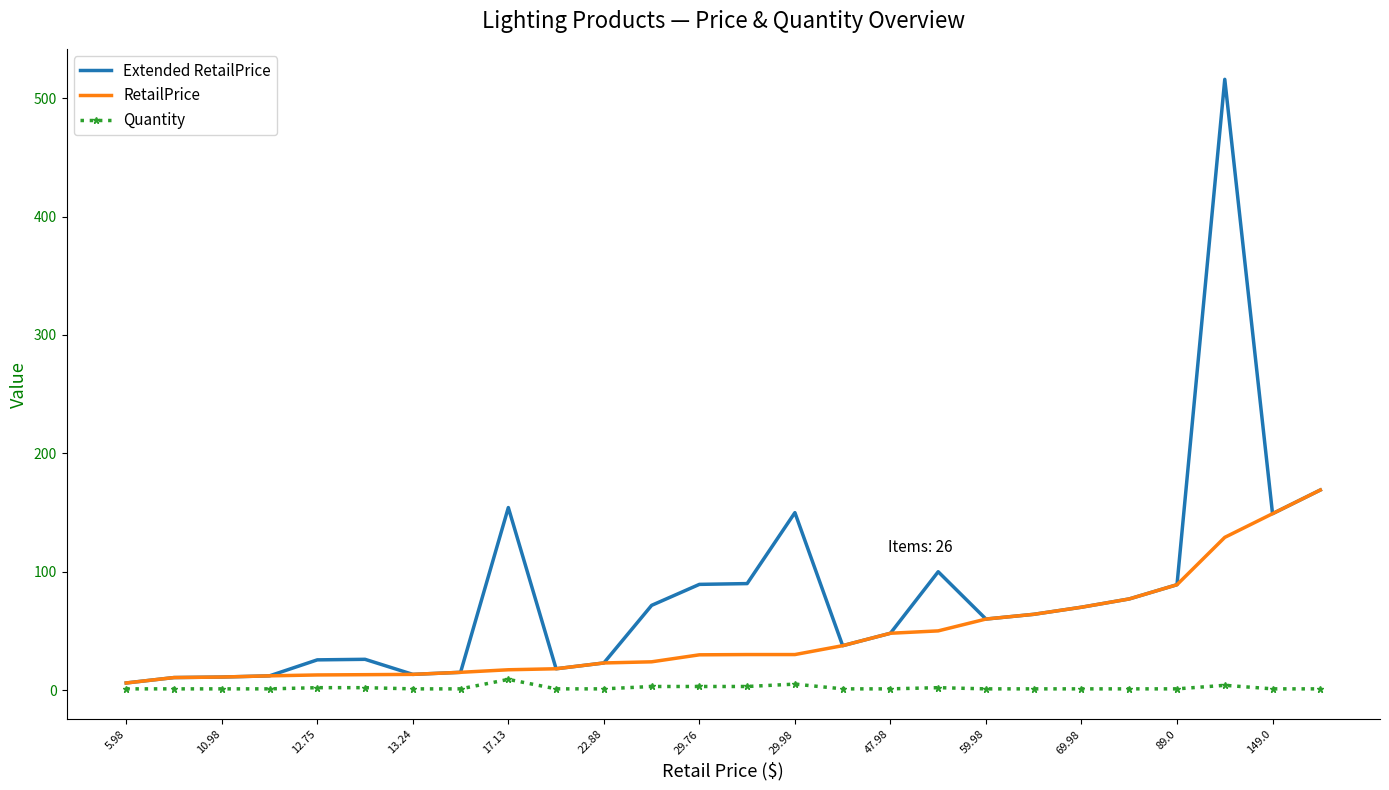

Rank the series by their maximum value, from highest to lowest.

Extended RetailPrice, RetailPrice, Quantity